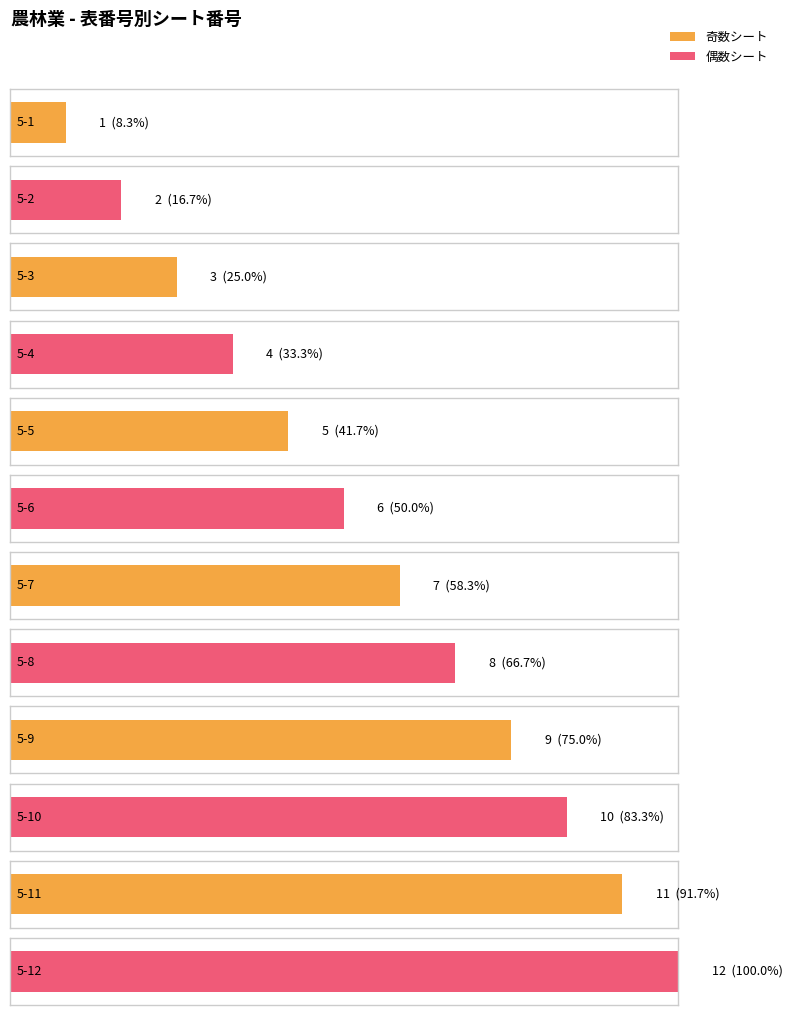

Rank the categories by value from highest to lowest.

5-12, 5-11, 5-10, 5-9, 5-8, 5-7, 5-6, 5-5, 5-4, 5-3, 5-2, 5-1